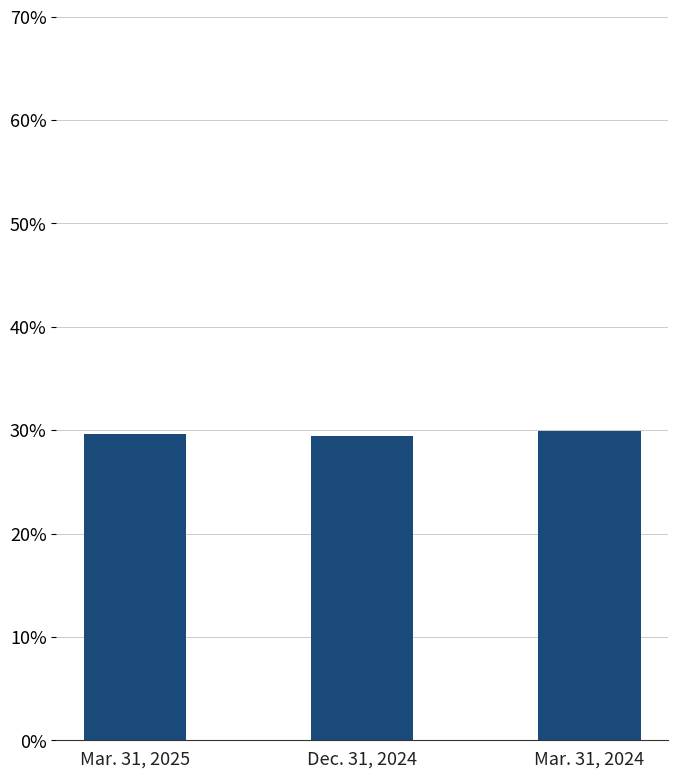

List the labels in order of value, largest first.

Mar. 31, 2024, Mar. 31, 2025, Dec. 31, 2024